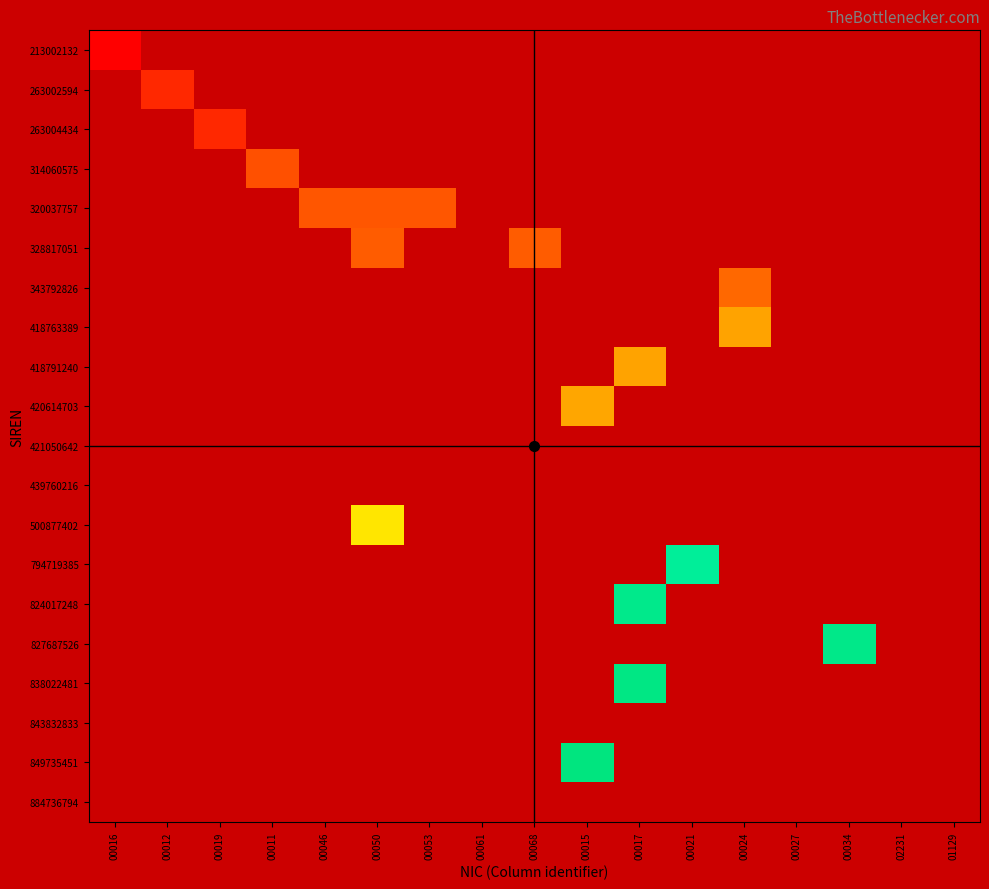

How many data points does each series have?

17